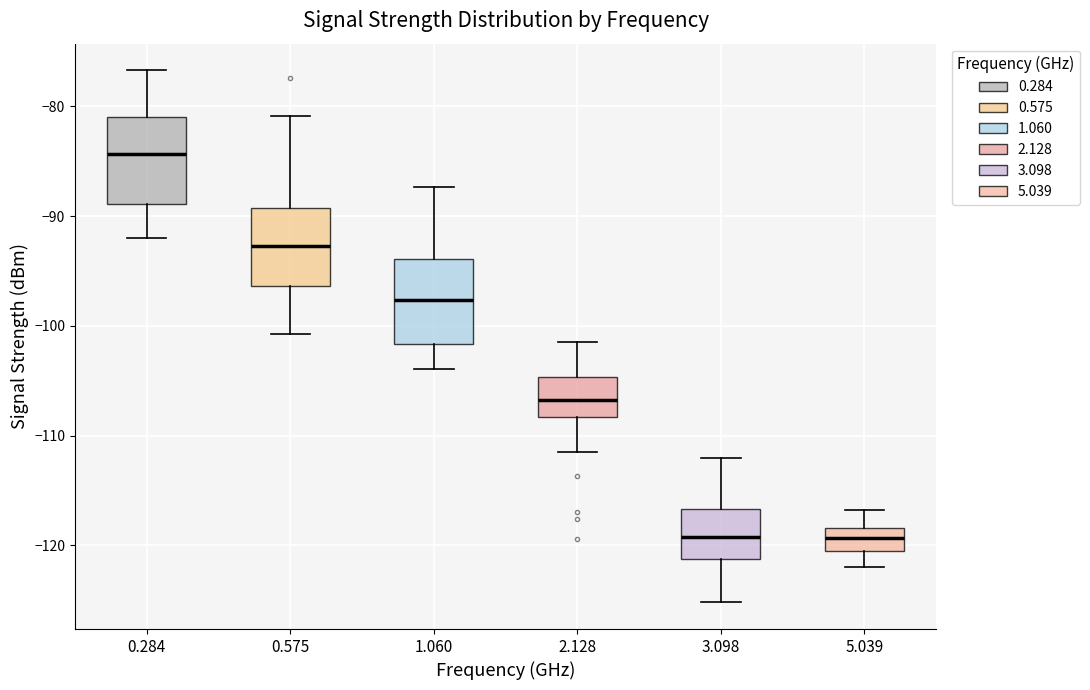

Reading left to right, read every box against the y-axis: the position of its median line, the range the box covers, and the ends of its whiskers. The values are not printed on the chart, so give them approximately, as read against the axis.

0.284: median -84, box -89 to -81, whiskers -92 to -77
0.575: median -93, box -96 to -89, whiskers -101 to -81
1.060: median -98, box -102 to -94, whiskers -104 to -87
2.128: median -107, box -108 to -105, whiskers -111 to -101
3.098: median -119, box -121 to -117, whiskers -125 to -112
5.039: median -119, box -120 to -118, whiskers -122 to -117